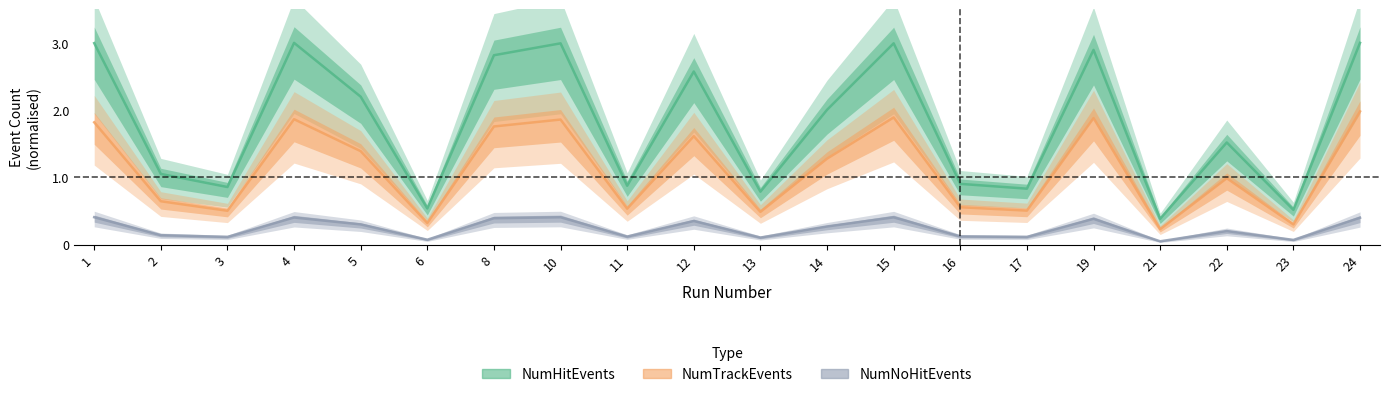

What is the maximum value for NumTrackEvents?

2.0